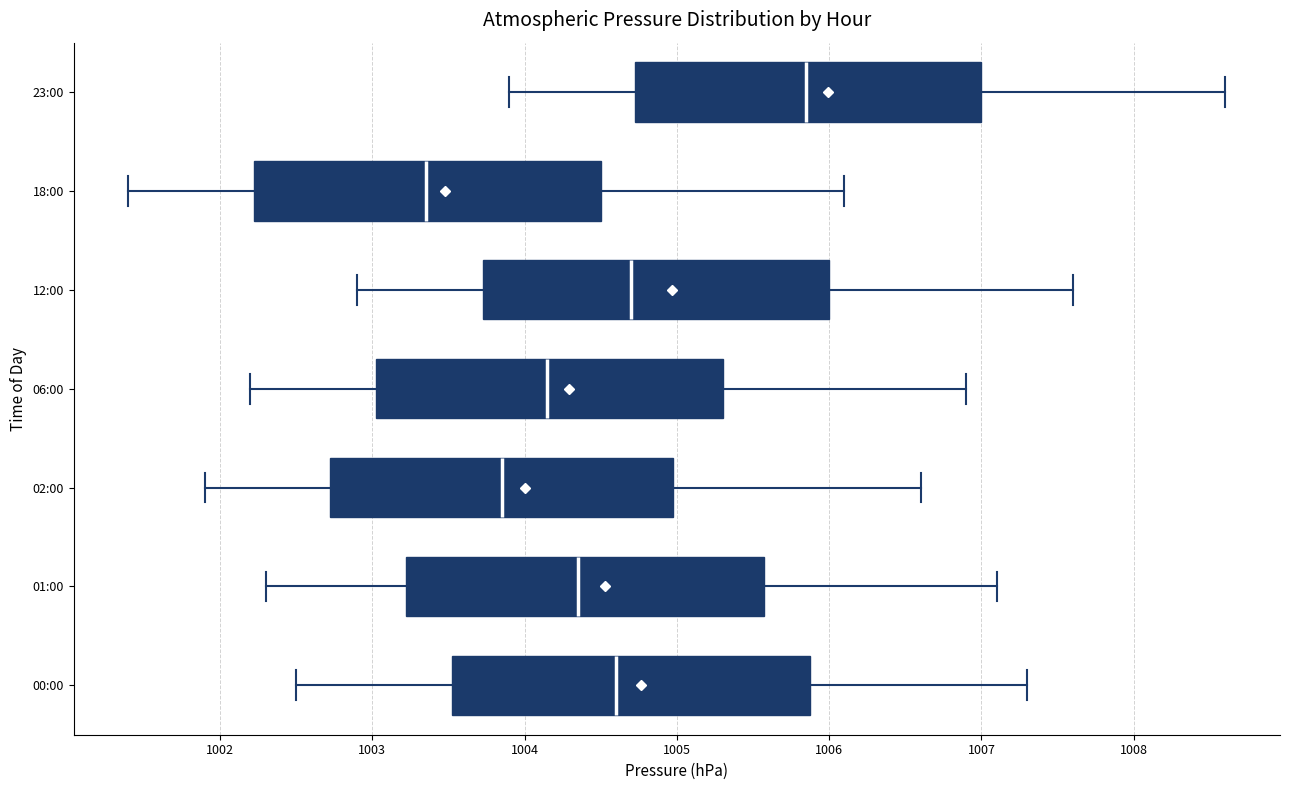

Reading bottom to top, transcribe this box plot: for each box, give where its median line is, the range the box spans, and where its two whiskers end, as read against the x-axis. The values are not printed on the chart, so give them approximately, as read against the axis.

00:00: median 1004.6, box 1003.5 to 1005.9, whiskers 1002.5 to 1007.3
01:00: median 1004.4, box 1003.2 to 1005.6, whiskers 1002.3 to 1007.1
02:00: median 1003.9, box 1002.7 to 1005.0, whiskers 1001.9 to 1006.6
06:00: median 1004.2, box 1003.0 to 1005.3, whiskers 1002.2 to 1006.9
12:00: median 1004.7, box 1003.7 to 1006.0, whiskers 1002.9 to 1007.6
18:00: median 1003.4, box 1002.2 to 1004.5, whiskers 1001.4 to 1006.1
23:00: median 1005.9, box 1004.7 to 1007.0, whiskers 1003.9 to 1008.6